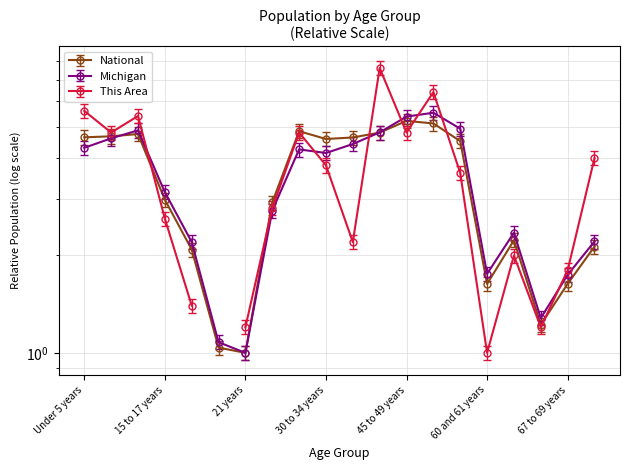

Is this an area chart (filled region under the line)?

No